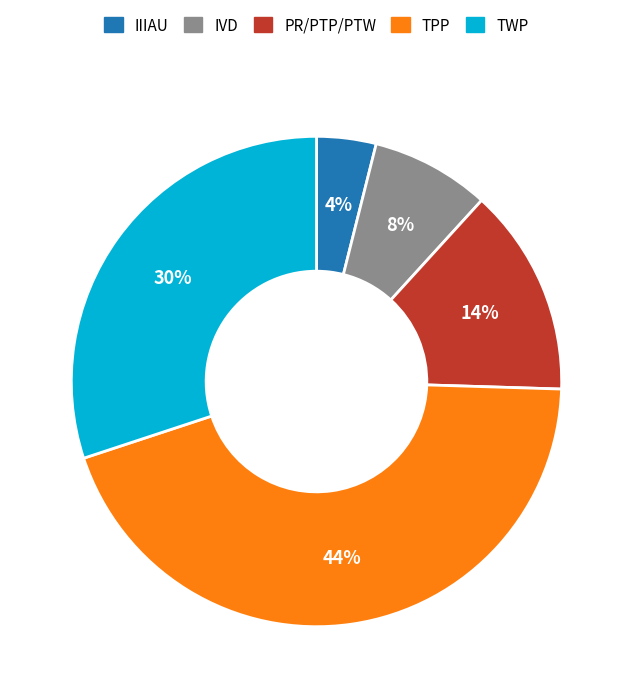

Rank the categories by value from lowest to highest.

IIIAU, IVD, PR/PTP/PTW, TWP, TPP